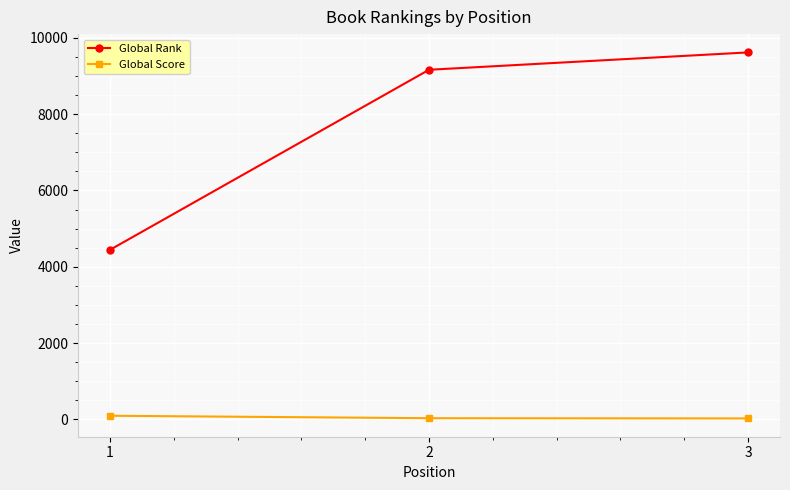

At 2, list the series in order from smallest to largest.

Global Score, Global Rank